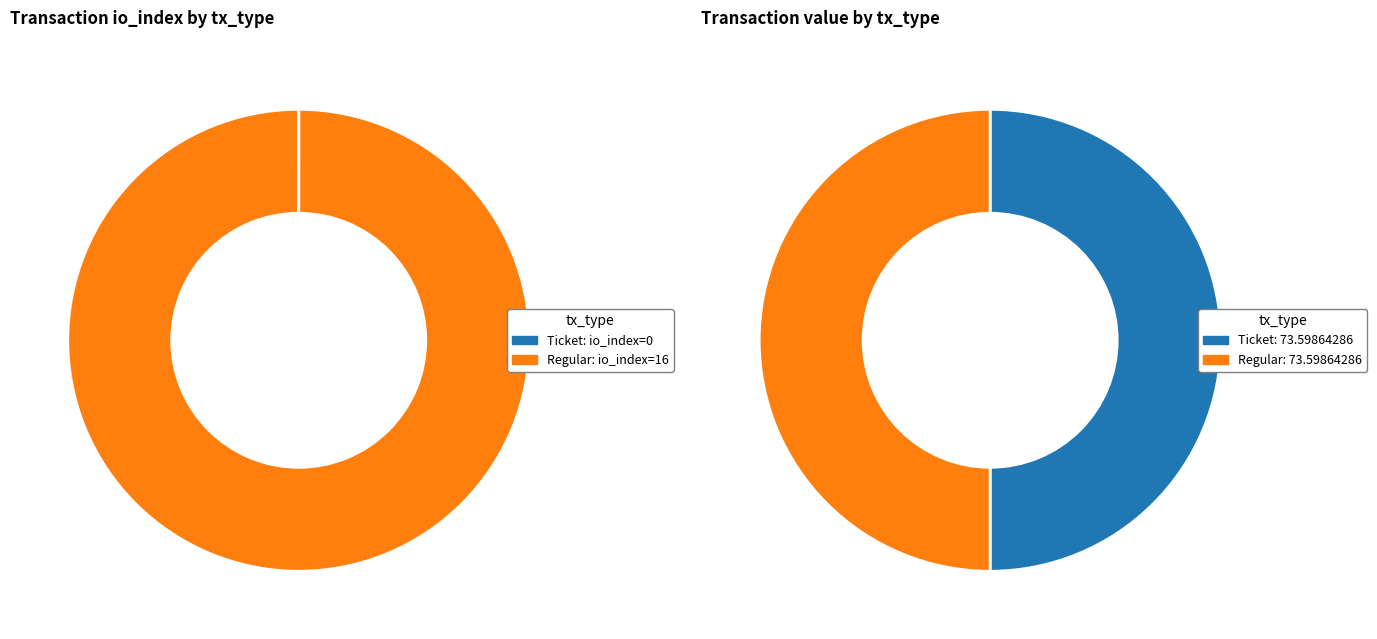

Is there a majority slice in this chart?

Yes